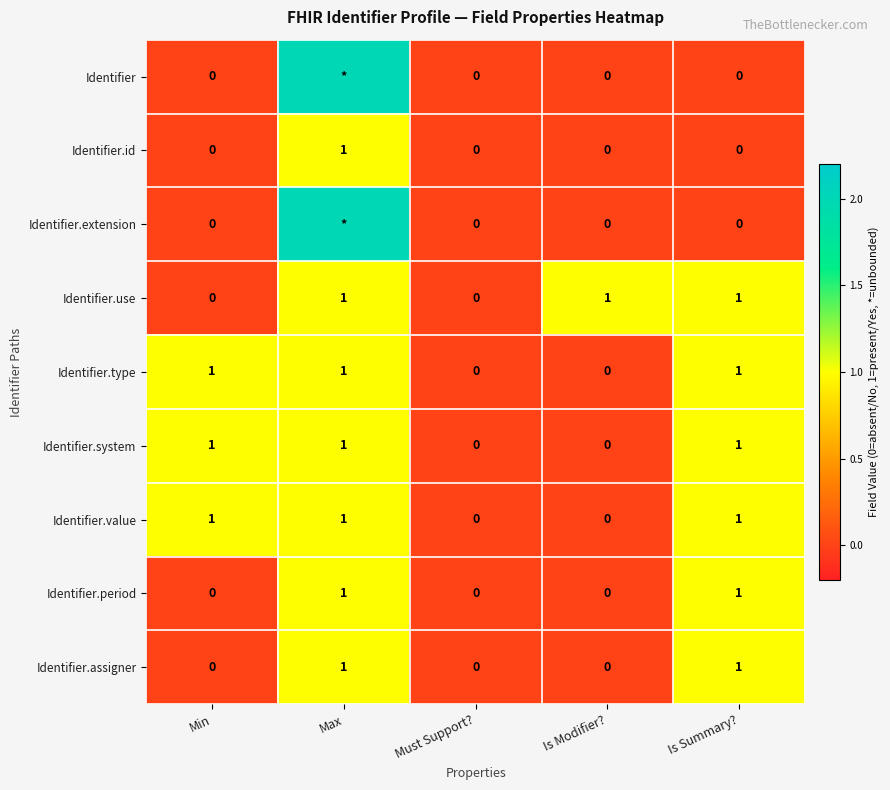

True or false: Identifier.value has a value of 1 at Min.

True